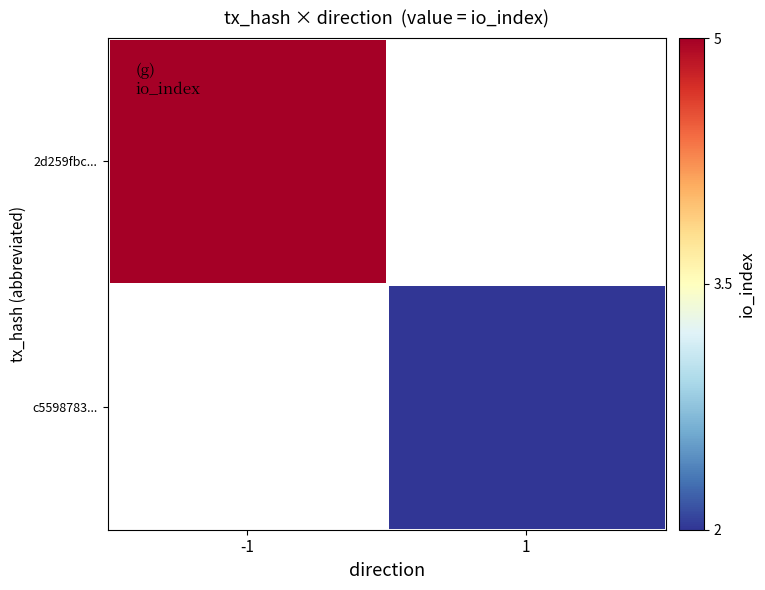

List the labels in order of c5598783... value, largest first.

-1, 1